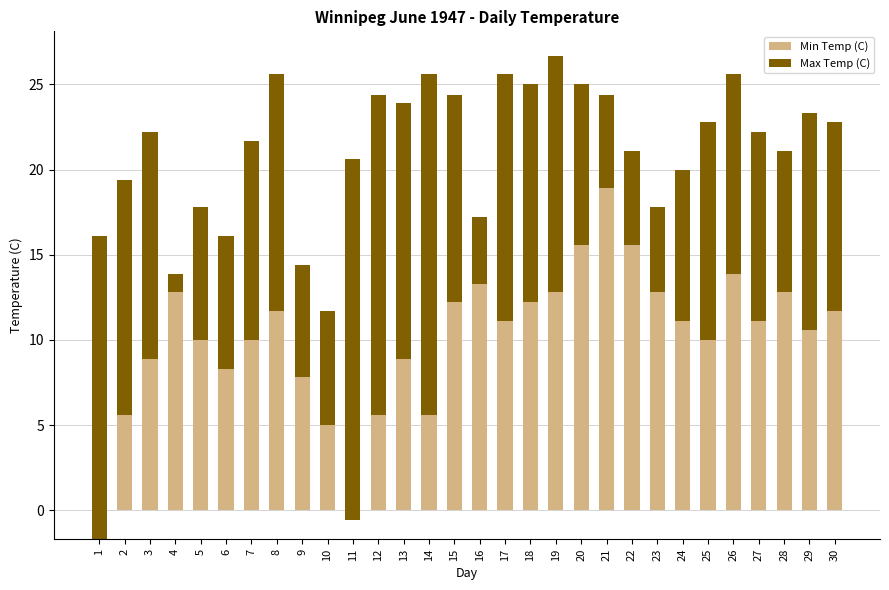

What are all the series names shown in the legend?

Min Temp (C), Max Temp (C)